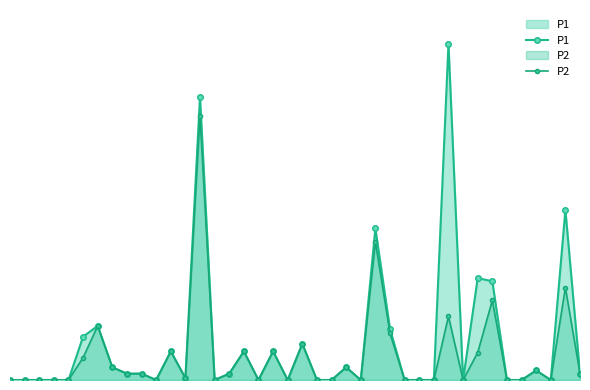

Does the chart have visible grid lines?

No